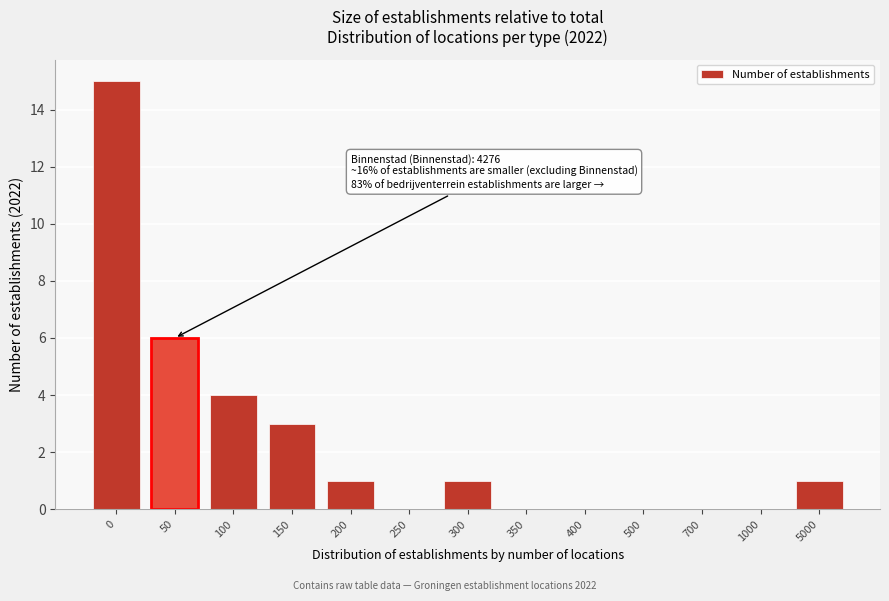

Reading right to left, extract all data points from this chart.

5000=1	1000=0	700=0	500=0	400=0	350=0	300=1	250=0	200=1	150=3	100=4	50=6	0=15